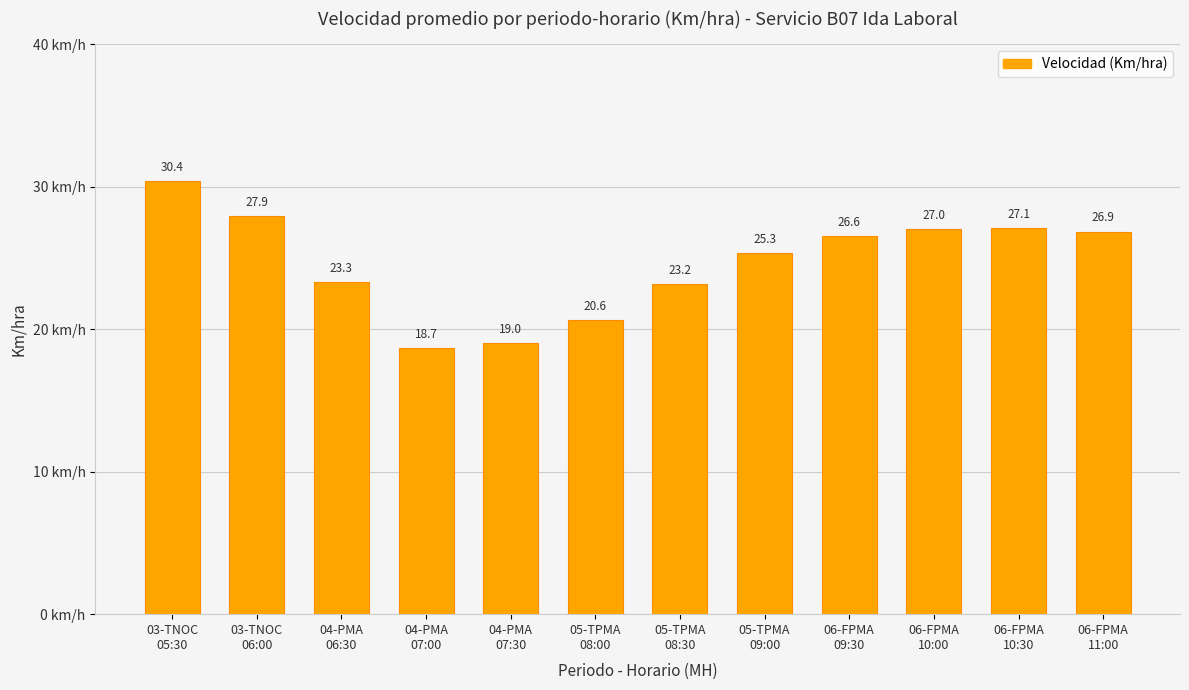

Rank the categories by value from highest to lowest.

03-TNOC
05:30, 03-TNOC
06:00, 06-FPMA
10:30, 06-FPMA
10:00, 06-FPMA
11:00, 06-FPMA
09:30, 05-TPMA
09:00, 04-PMA
06:30, 05-TPMA
08:30, 05-TPMA
08:00, 04-PMA
07:30, 04-PMA
07:00